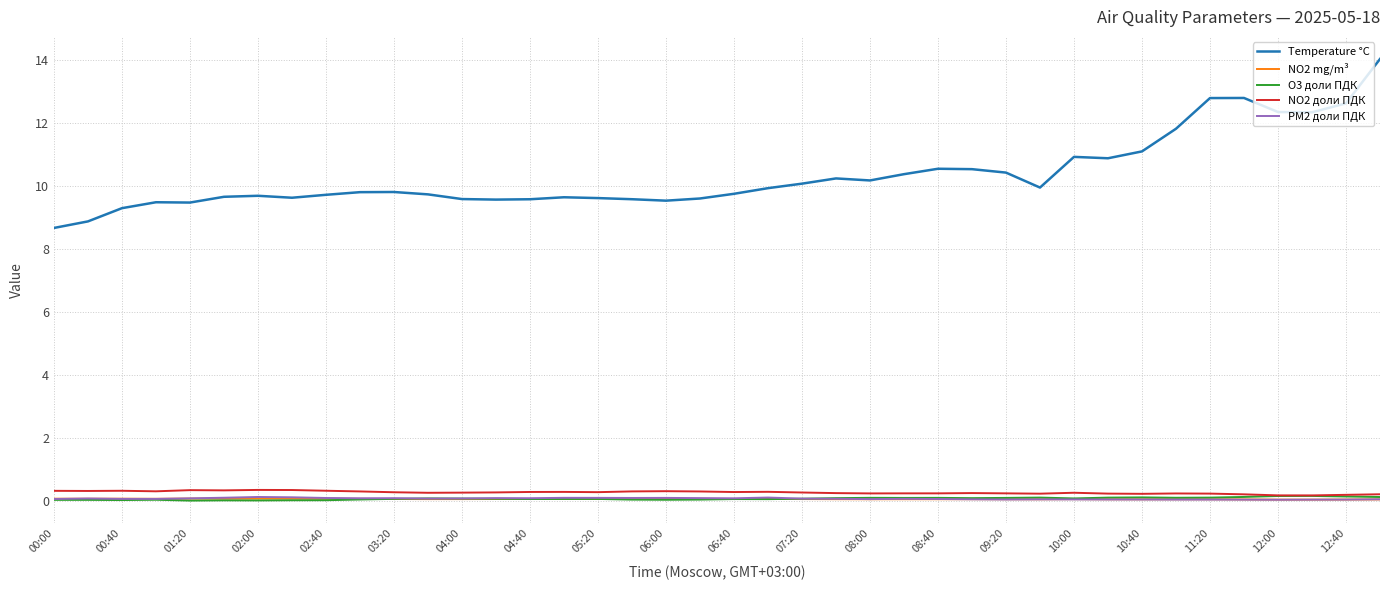

Which series has the widest spread of values?

Temperature °C